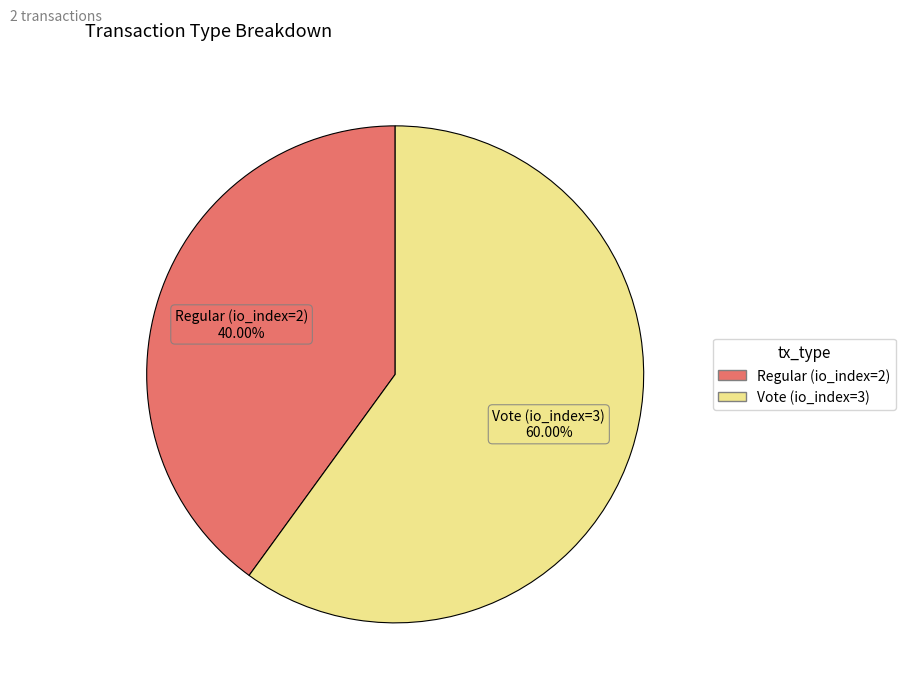

Count the number of slices in the pie.

2